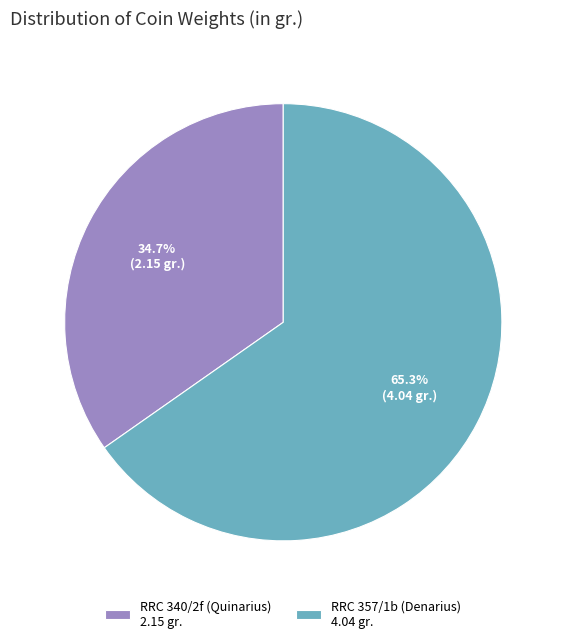

To the nearest percent, what portion does RRC 340/2f (Quinarius) represent?

35%